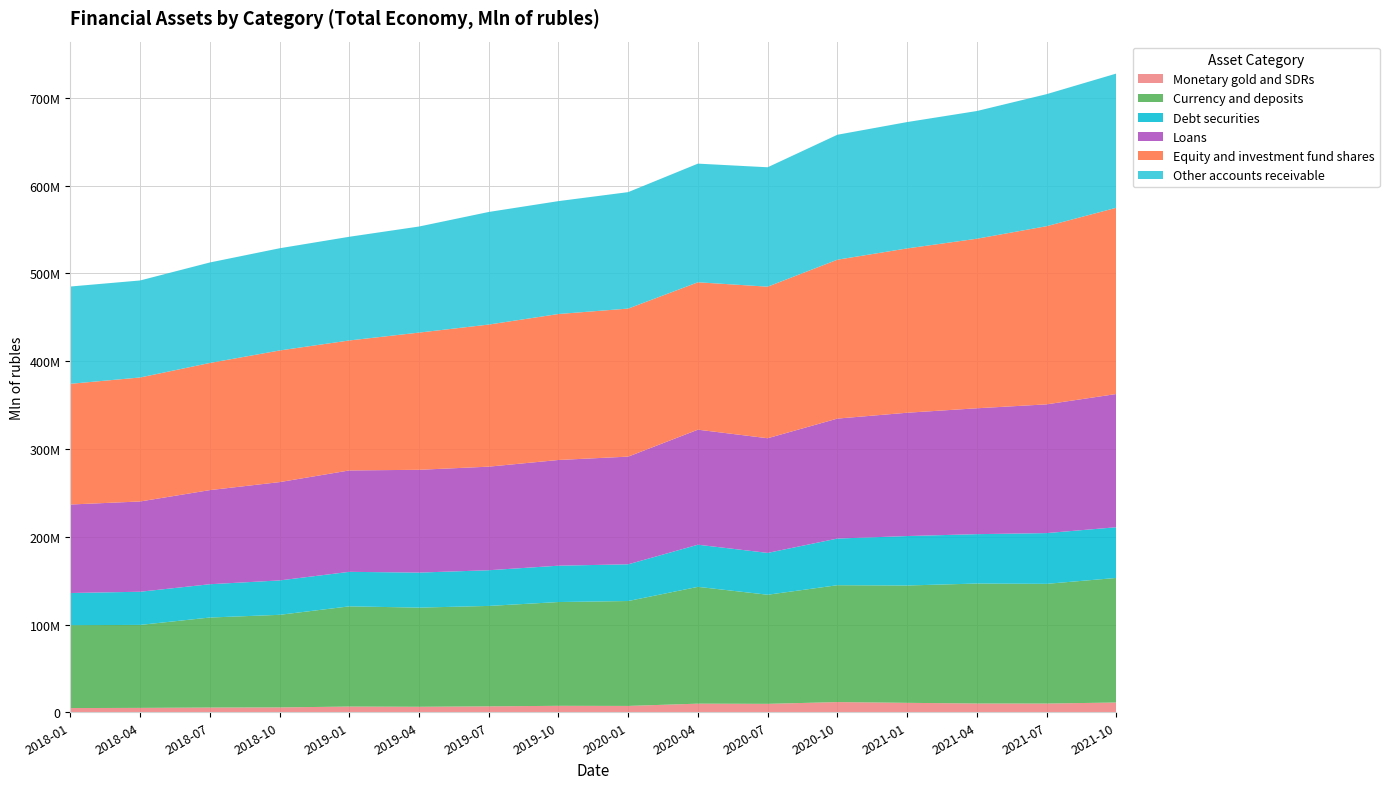

Reading right to left, extract all data points from this chart.

Monetary gold and SDRs: 2021-10-01=11143123	2021-07-01=9950346	2021-04-01=10006823	2021-01-01=10767450	2020-10-01=11629850	2020-07-01=9617183	2020-04-01=9829390	2020-01-01=7247922	2019-10-01=7373718	2019-07-01=6750466	2019-04-01=6269876	2019-01-01=6505229	2018-10-01=5548834	2018-07-01=5378523	2018-04-01=5011340	2018-01-01=4810395
Currency and deposits: 2021-10-01=141918876	2021-07-01=136382930	2021-04-01=136680840	2021-01-01=133690962	2020-10-01=133153371	2020-07-01=124305576	2020-04-01=133086741	2020-01-01=119529879	2019-10-01=118231659	2019-07-01=114420907	2019-04-01=112988775	2019-01-01=114177784	2018-10-01=105487412	2018-07-01=102577786	2018-04-01=94533513	2018-01-01=94427252
Debt securities: 2021-10-01=57789334	2021-07-01=57838180	2021-04-01=56270712	2021-01-01=56342265	2020-10-01=53170571	2020-07-01=47679890	2020-04-01=48020016	2020-01-01=41844539	2019-10-01=41422951	2019-07-01=40681395	2019-04-01=39904228	2019-01-01=39338741	2018-10-01=39202584	2018-07-01=37944211	2018-04-01=37799900	2018-01-01=36661860
Loans: 2021-10-01=151791662	2021-07-01=146689933	2021-04-01=143436343	2021-01-01=140515561	2020-10-01=136689416	2020-07-01=130654957	2020-04-01=131072738	2020-01-01=122692038	2019-10-01=120450119	2019-07-01=118021335	2019-04-01=117128056	2019-01-01=115549075	2018-10-01=112021785	2018-07-01=107253405	2018-04-01=102855898	2018-01-01=100844930
Equity and investment fund shares: 2021-10-01=212219435	2021-07-01=202997057	2021-04-01=193192704	2021-01-01=187218932	2020-10-01=181049912	2020-07-01=172705783	2020-04-01=167949774	2020-01-01=168681111	2019-10-01=166333524	2019-07-01=161919950	2019-04-01=156343986	2019-01-01=148097674	2018-10-01=149993683	2018-07-01=144880509	2018-04-01=141287376	2018-01-01=137536986
Other accounts receivable: 2021-10-01=152931150	2021-07-01=150447469	2021-04-01=145510439	2021-01-01=143984187	2020-10-01=142365979	2020-07-01=136047077	2020-04-01=135202393	2020-01-01=132708659	2019-10-01=128635004	2019-07-01=128287644	2019-04-01=120863031	2019-01-01=118156570	2018-10-01=116462550	2018-07-01=114499008	2018-04-01=110548157	2018-01-01=110854728